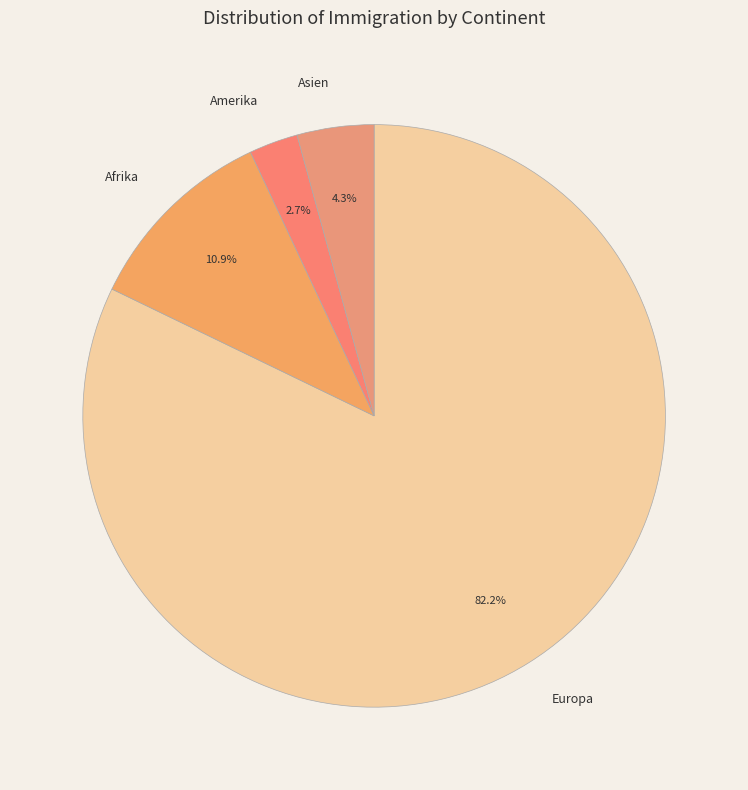

To the nearest percent, what portion does Asien represent?

4%